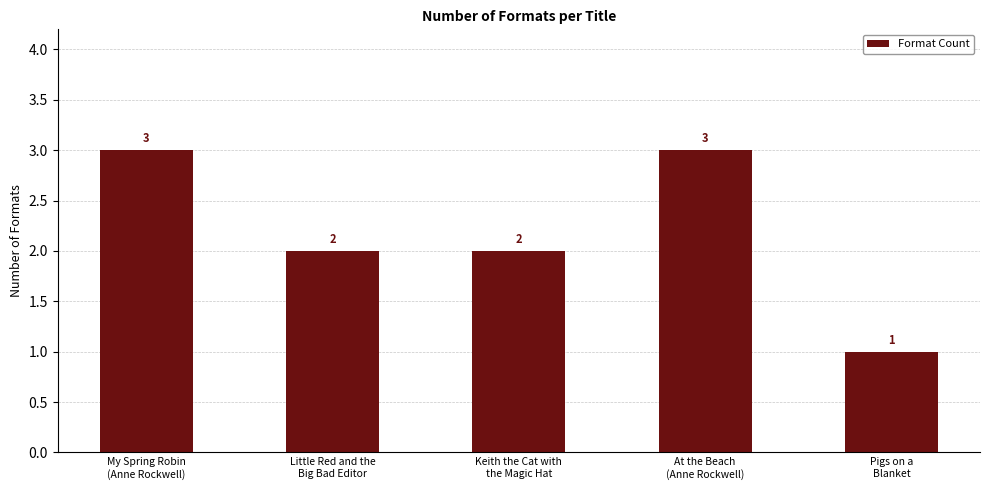

Count the values in the range 2 to 3.

4